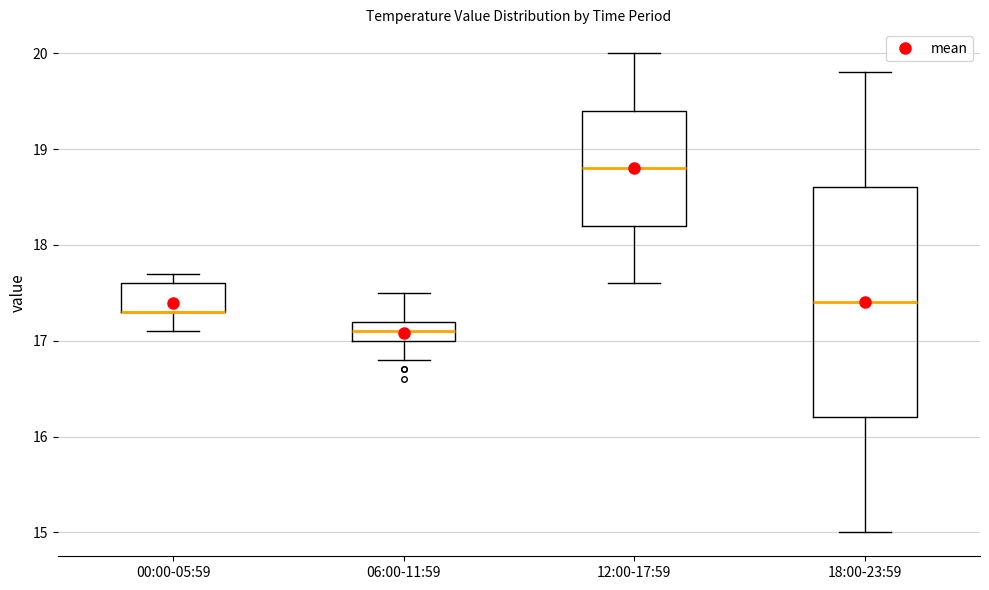

Where does the lower whisker of the box for 12:00-17:59 end on the y-axis? The values are not printed on the chart, so give them approximately, as read against the axis.

17.6